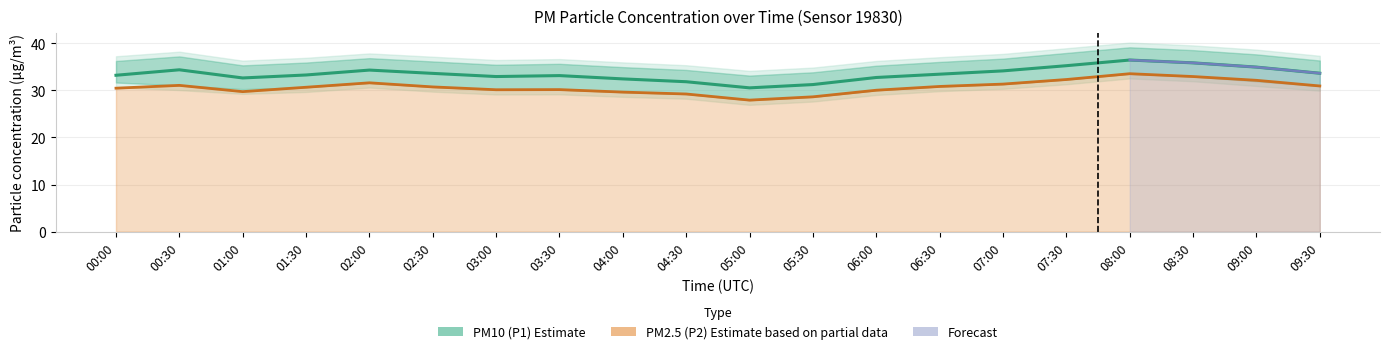

What is the total value across all series at 05:30?

59.8